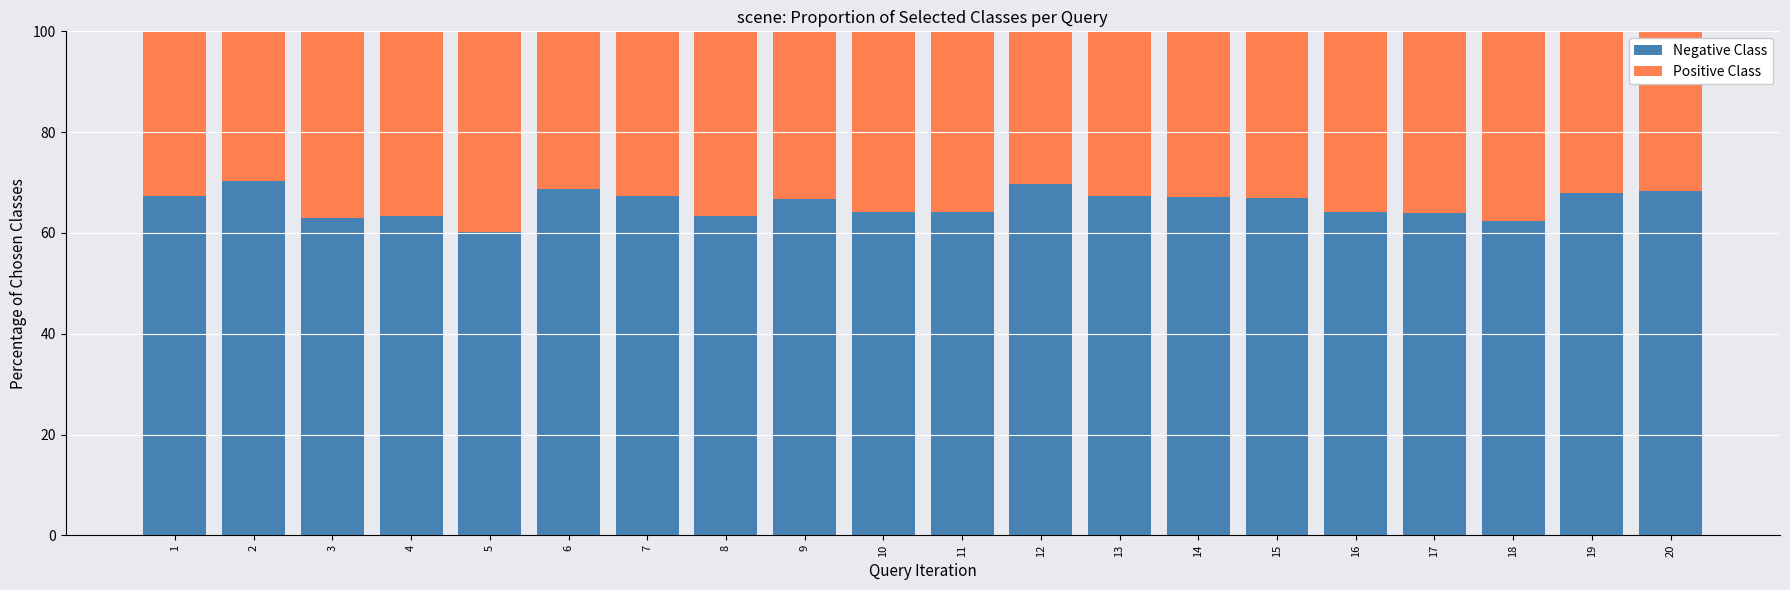

How many data points does each series have?

20